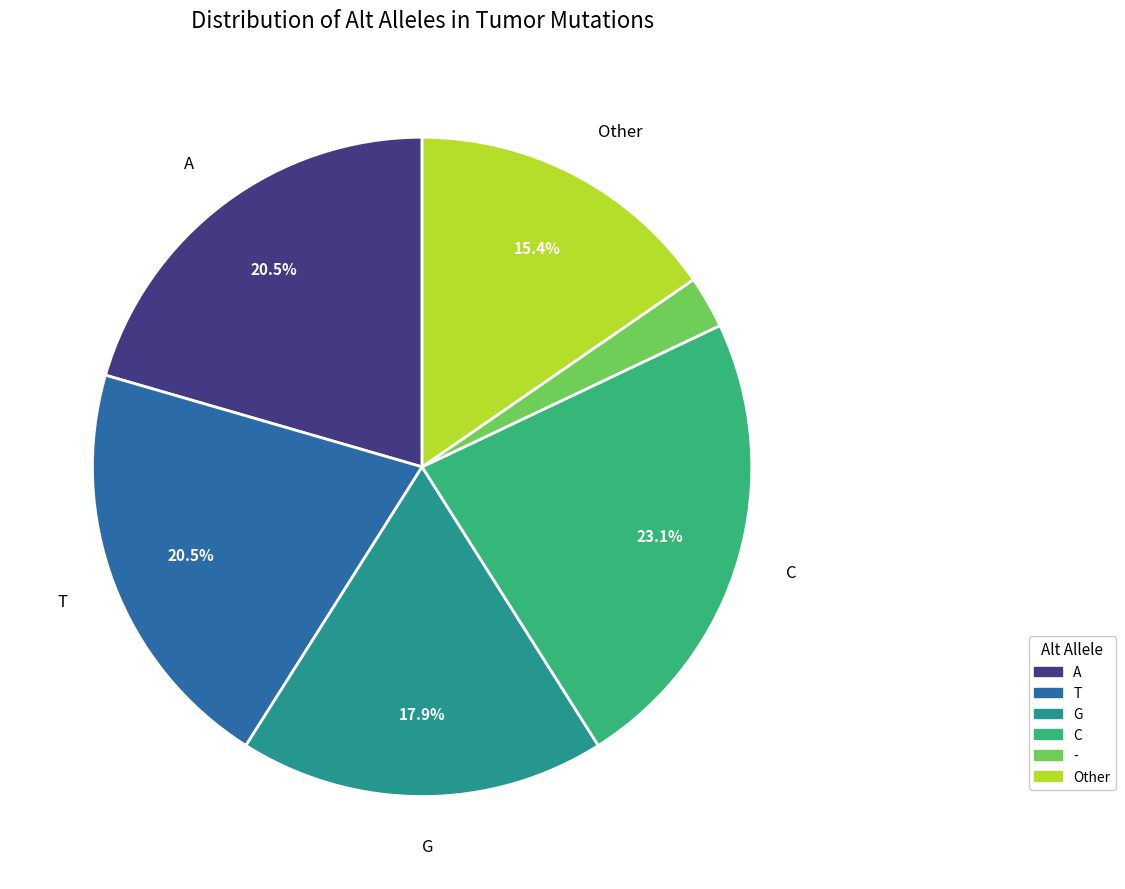

Is there a majority slice in this chart?

No